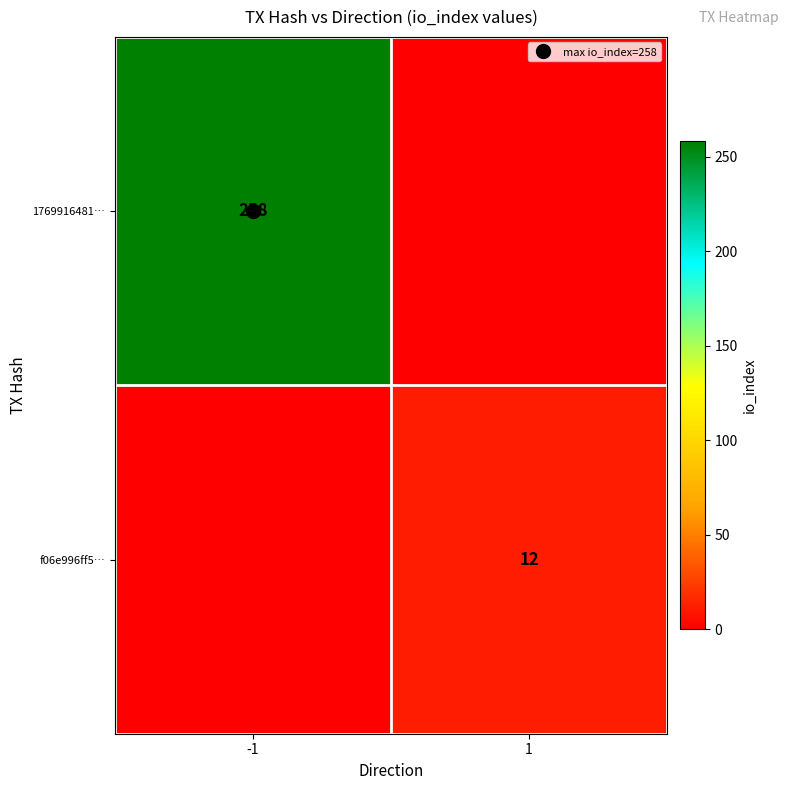

The value of f06e996ff5… at 1 is 17. True or false?

False